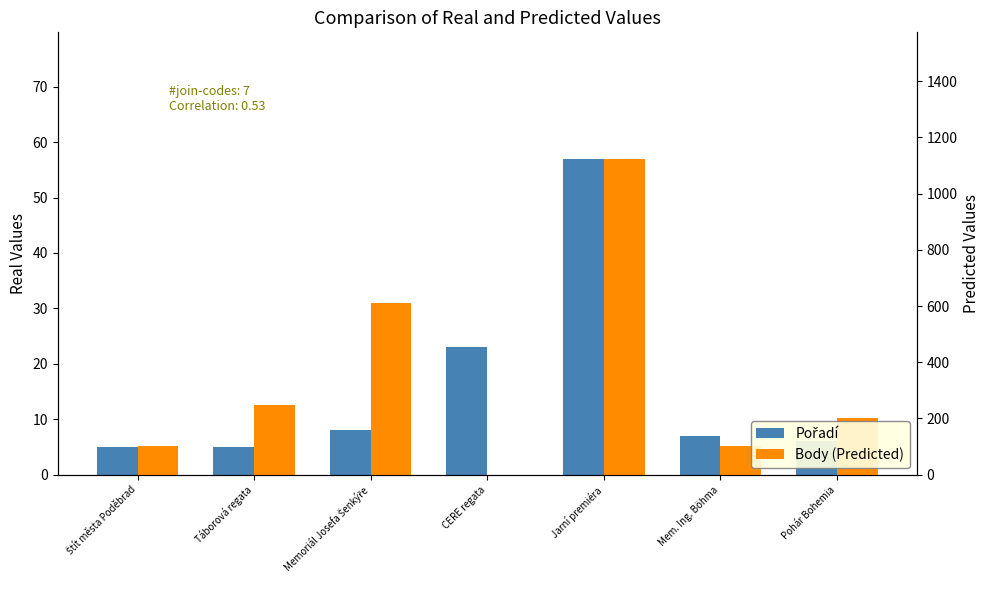

True or false: Pořadí has a value of 5 at Táborová regata.

True